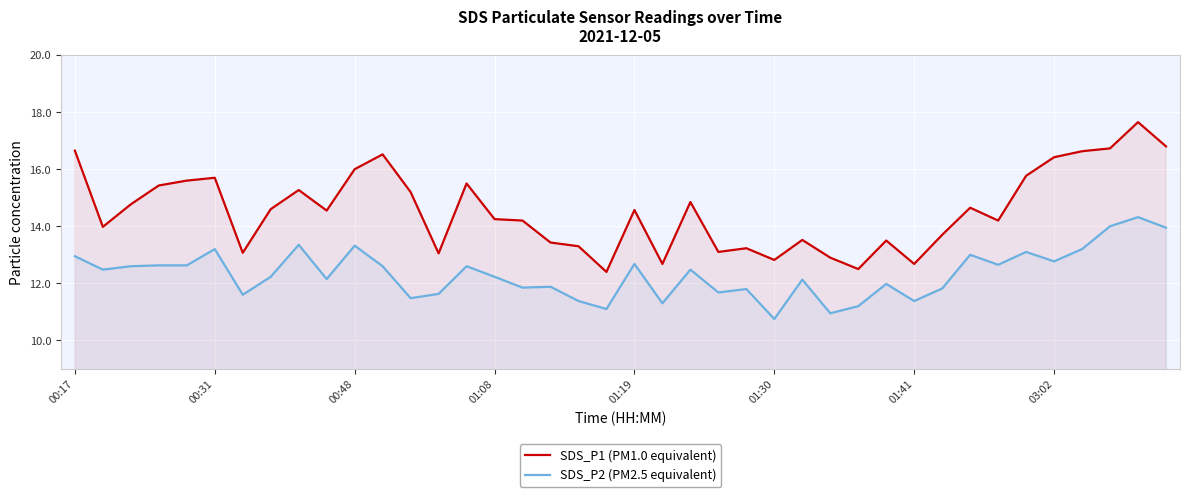

Between 9 and 33, which series saw the biggest shift?

SDS_P2 (PM2.5 equivalent)